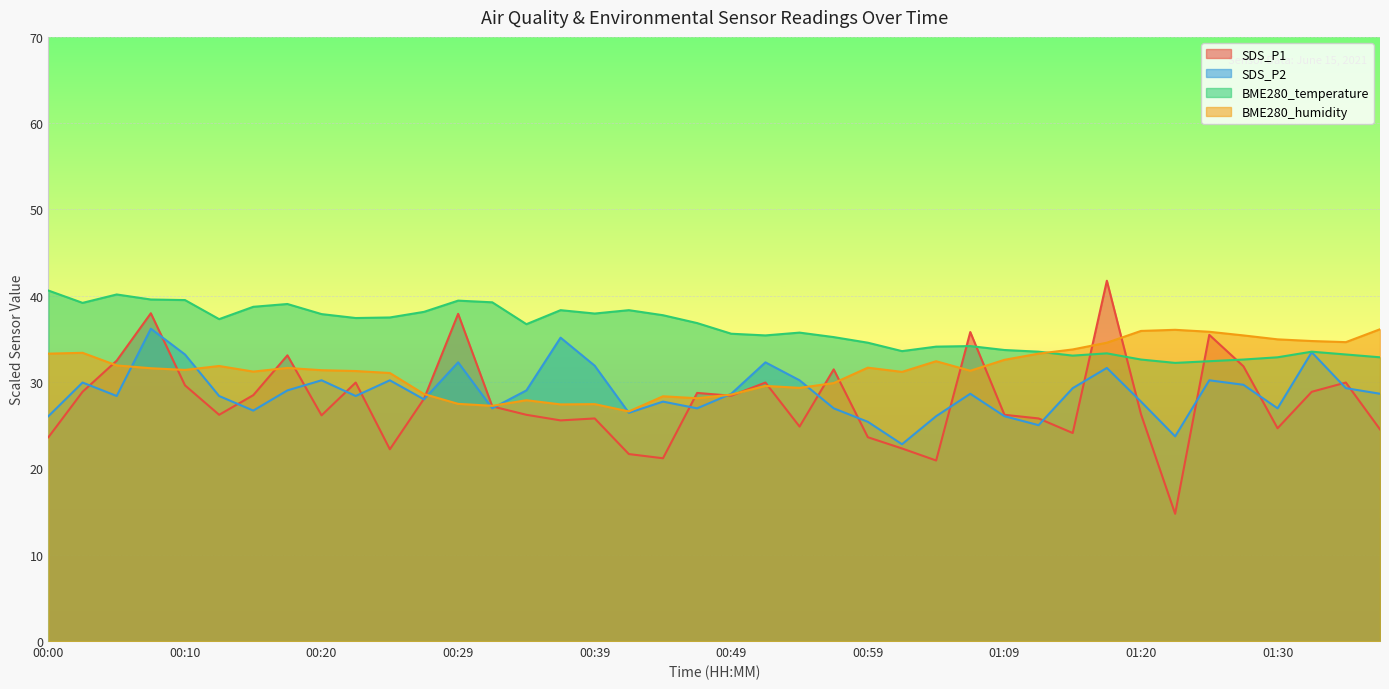

What is the spread (max minus min) of values at 00:56?

8.3